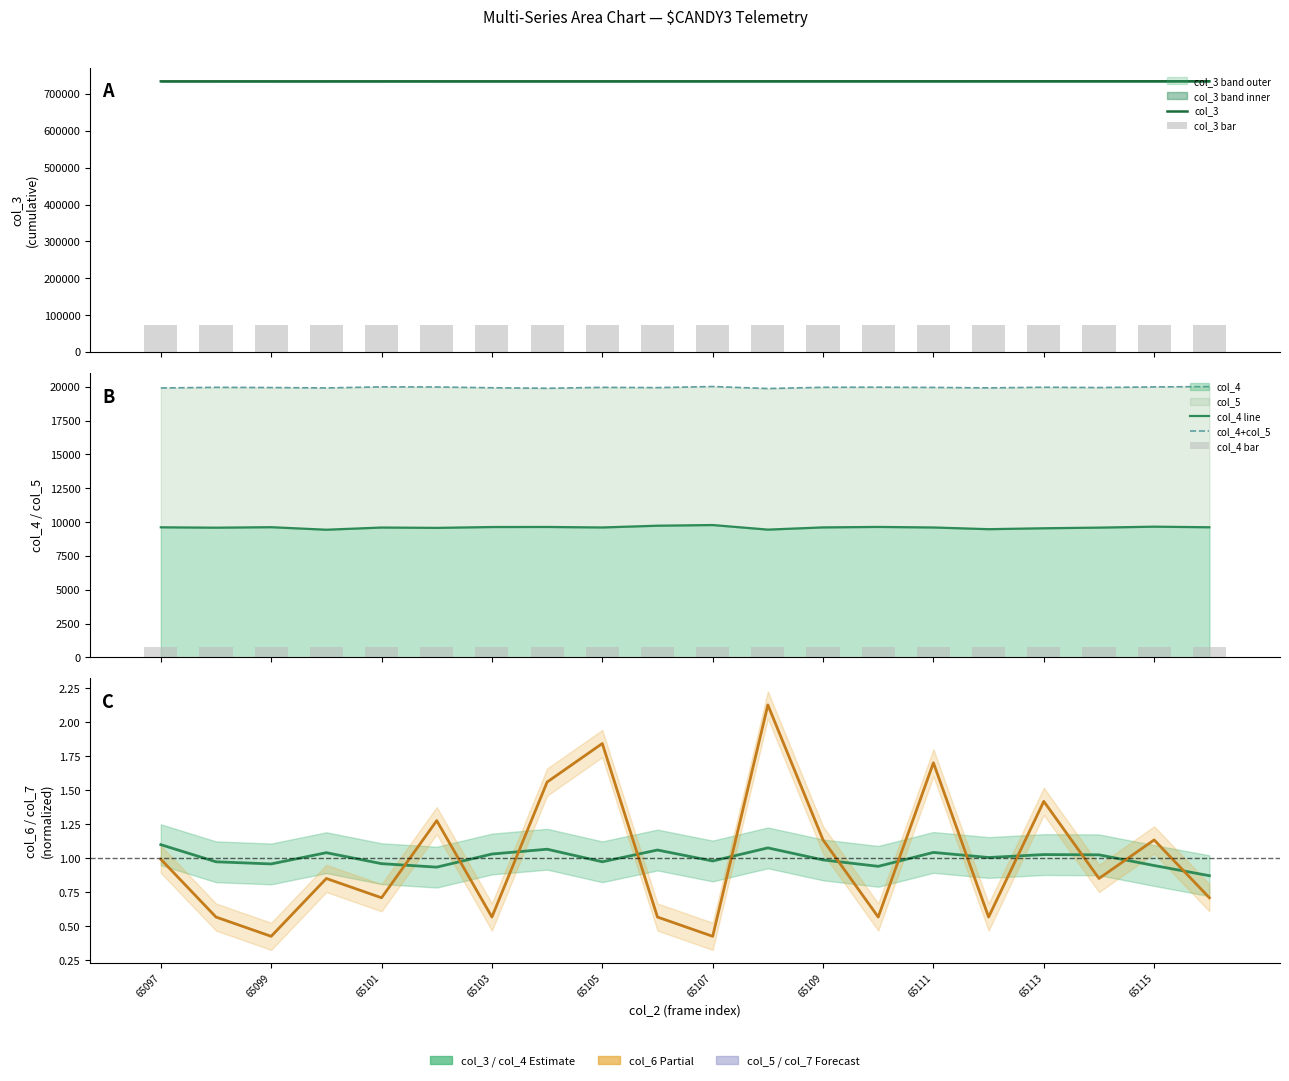

What is the greatest value displayed?

734474.0